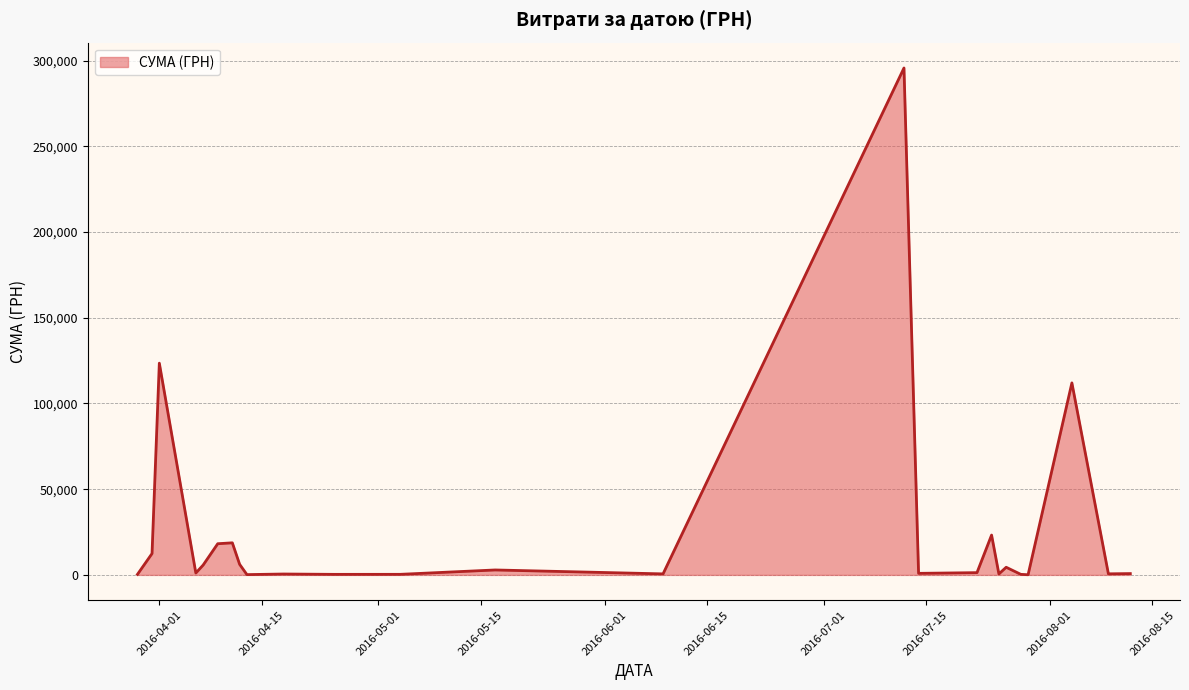

What is the maximum value shown in the chart?

295638.6